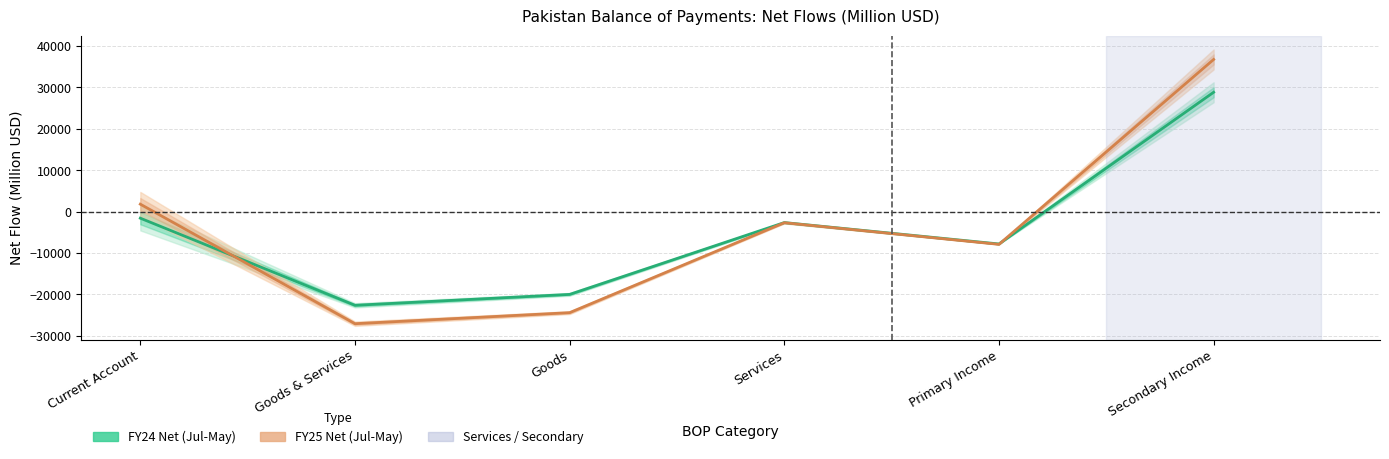

At which label is FY24 Net (Jul-May) closest to 3115?

Current Account